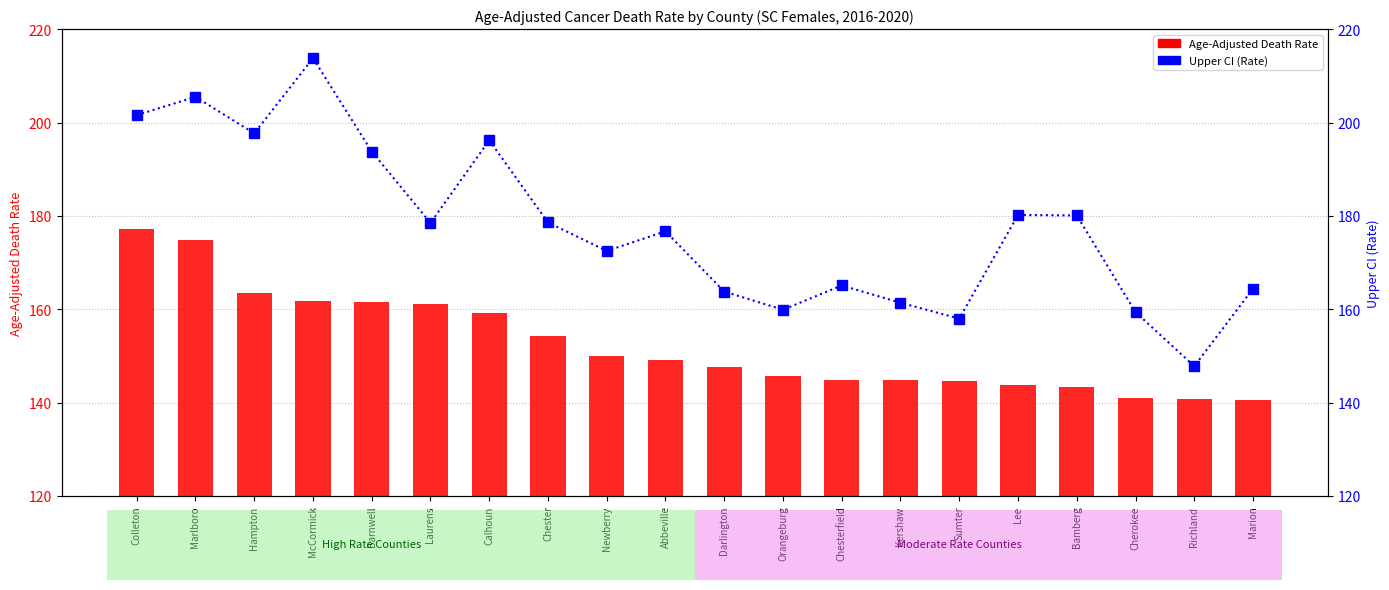

What is the sum of all Age-Adjusted Death Rate values?

3049.4